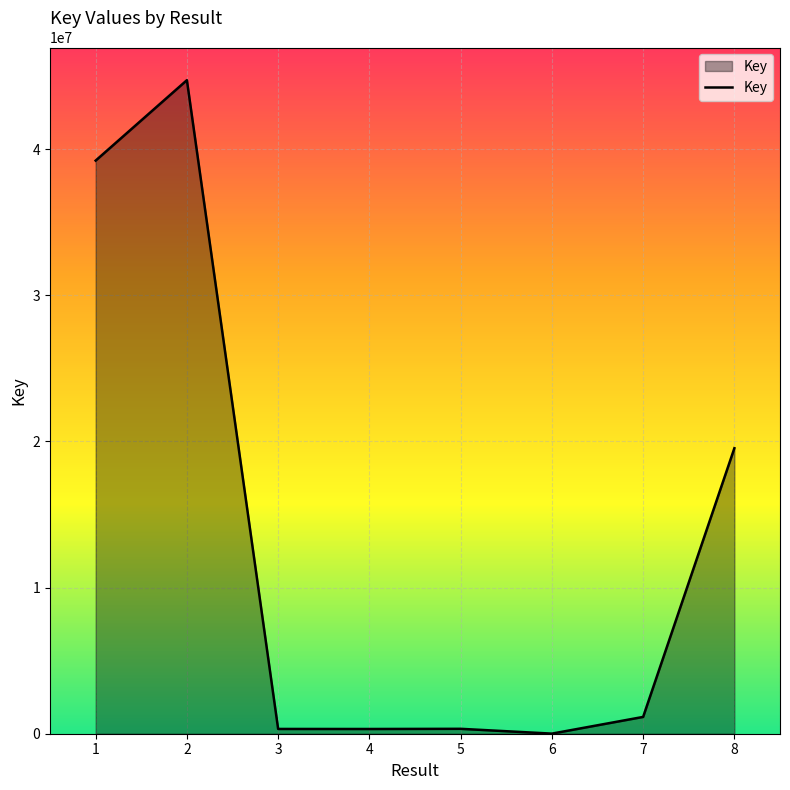

At which label is the value closest to 22361899?

8